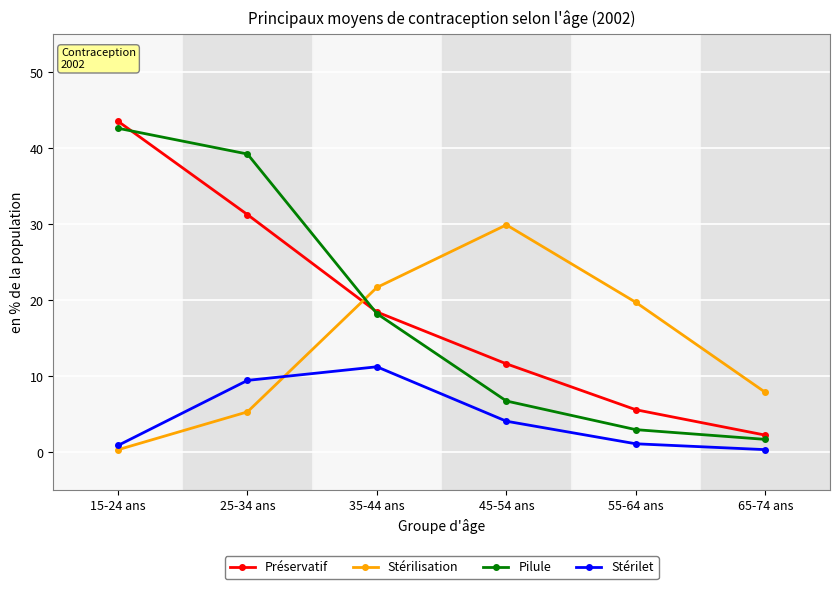

True or false: Stérilisation and Pilule cross at least once.

True